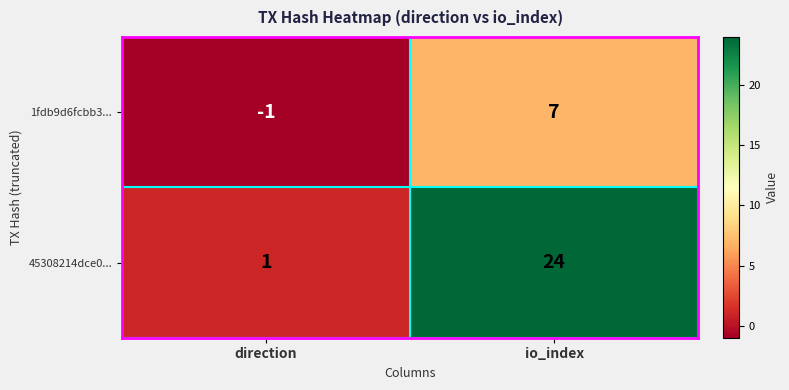

Where is 45308214dce0... nearest to the value 12?

direction